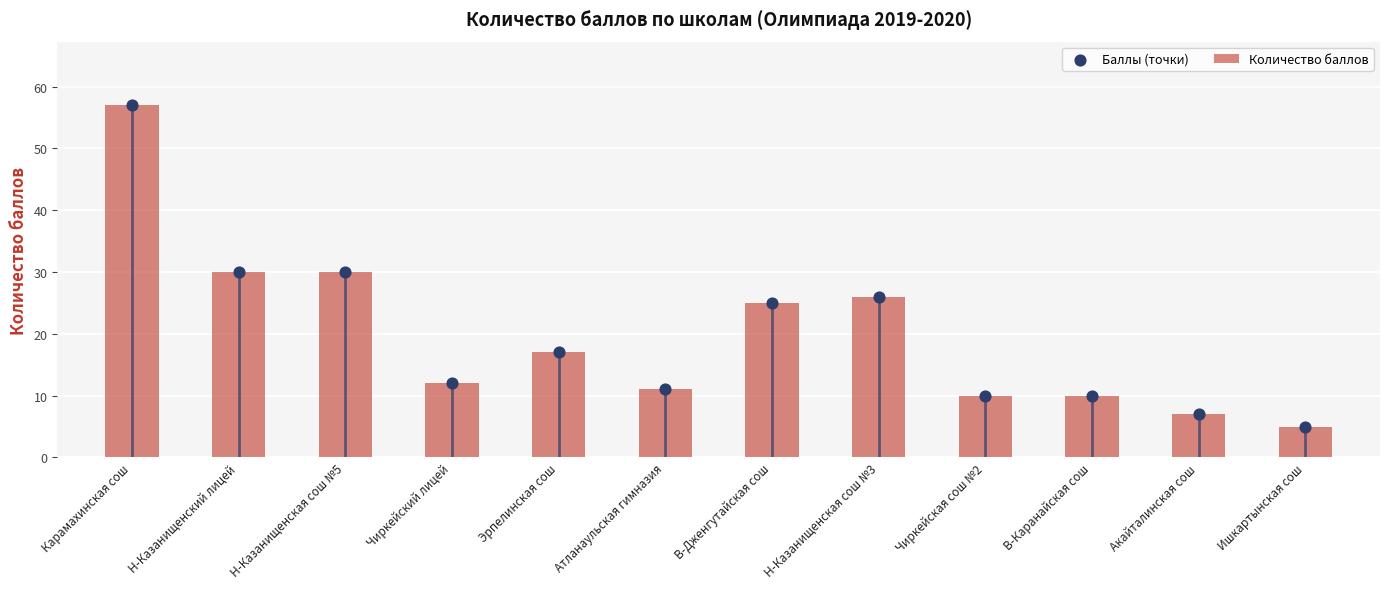

Is the value of Баллы (точки) at Чиркейская сош №2 greater than the value of Количество баллов at Чиркейский лицей?

No